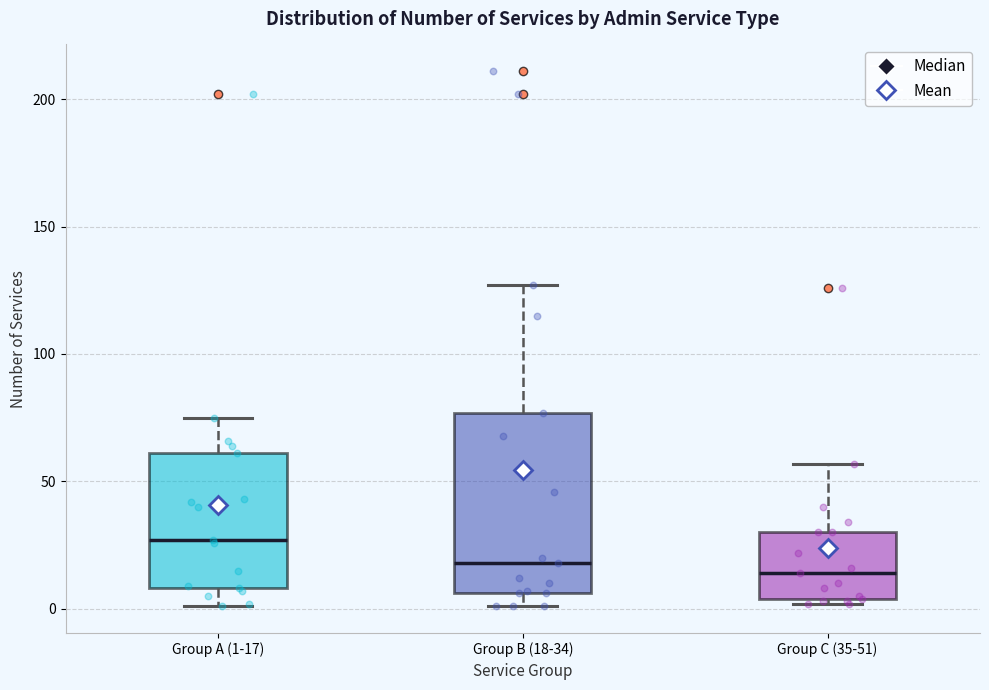

Reading left to right, transcribe this box plot: for each box, give where its median line is, the range the box spans, and where its two whiskers end, as read against the y-axis. The values are not printed on the chart, so give them approximately, as read against the axis.

Group A (1-17): median 25, box 10 to 60, whiskers 0 to 75
Group B (18-34): median 20, box 5 to 75, whiskers 0 to 125
Group C (35-51): median 15, box 5 to 30, whiskers 0 to 55